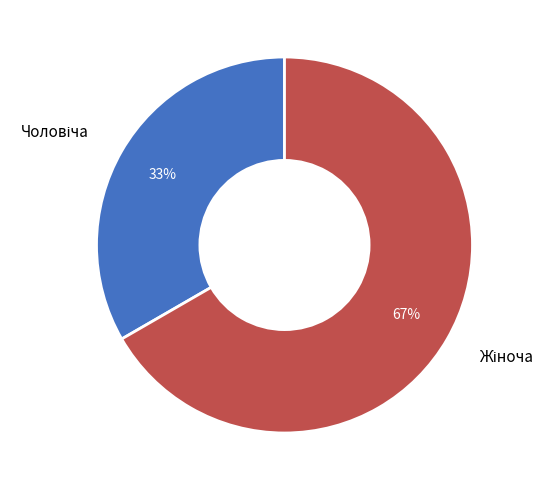

To the nearest percent, what is the average slice percentage?

50%